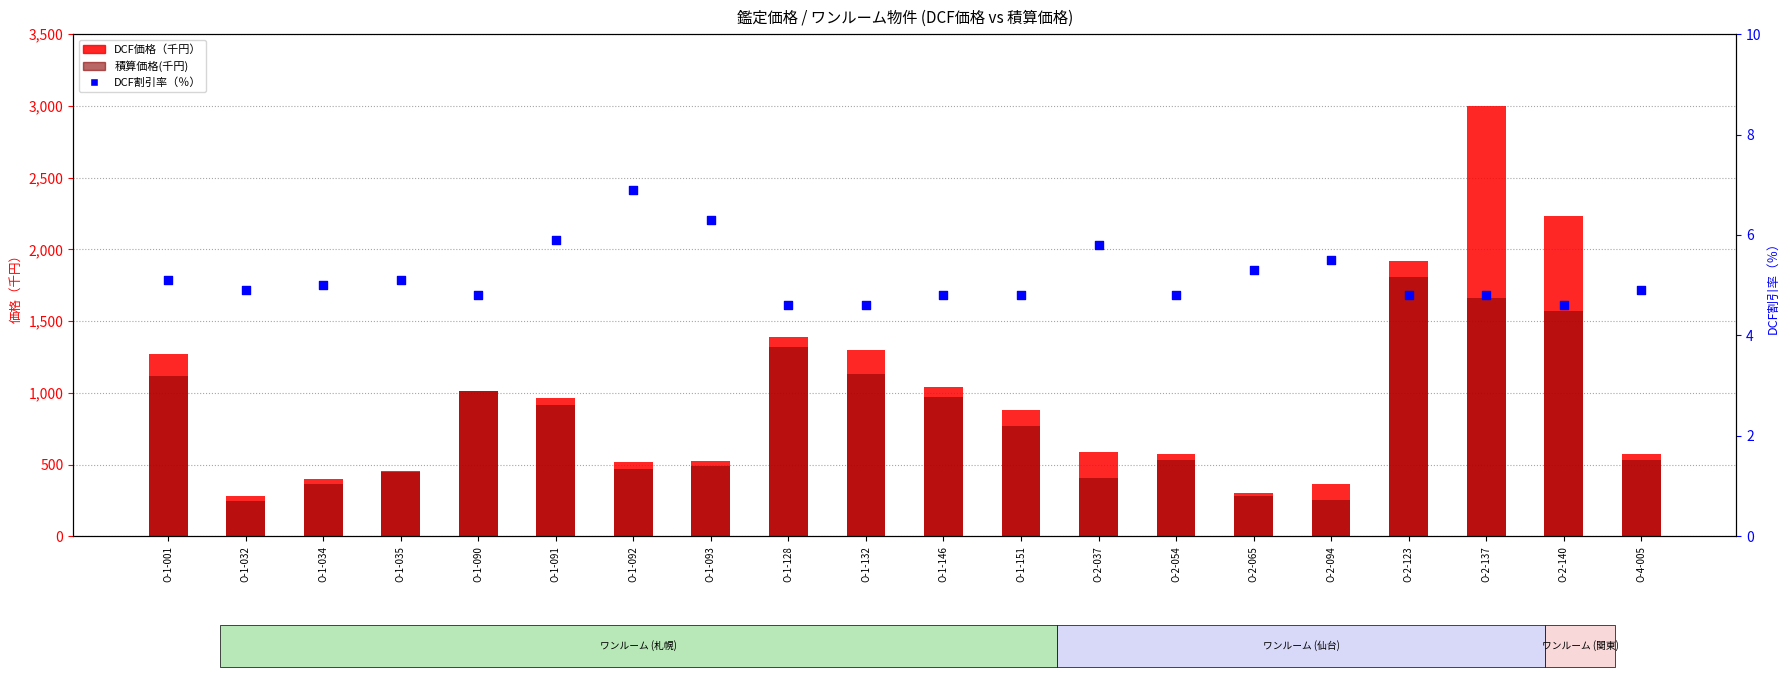

Which series contains the lowest Y value?

DCF割引率（％）